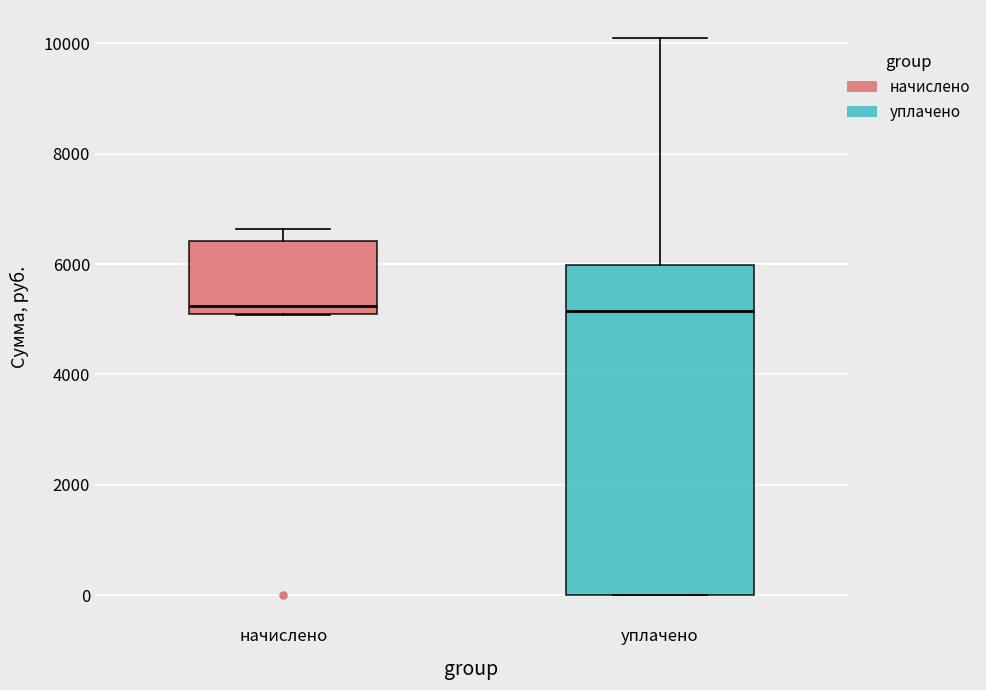

Reading left to right, read every box against the y-axis: the position of its median line, the range the box covers, and the ends of its whiskers. The values are not printed on the chart, so give them approximately, as read against the axis.

начислено: median 5200, box 5000 to 6400, whiskers 5000 to 6600
уплачено: median 5200, box 0 to 6000, whiskers 0 to 10000